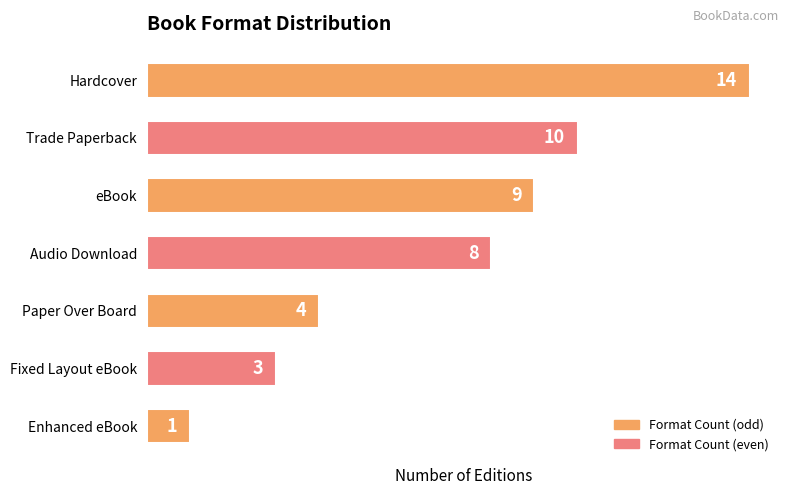

Approximately how many times larger is the value at Audio Download compared to Trade Paperback?

0.8